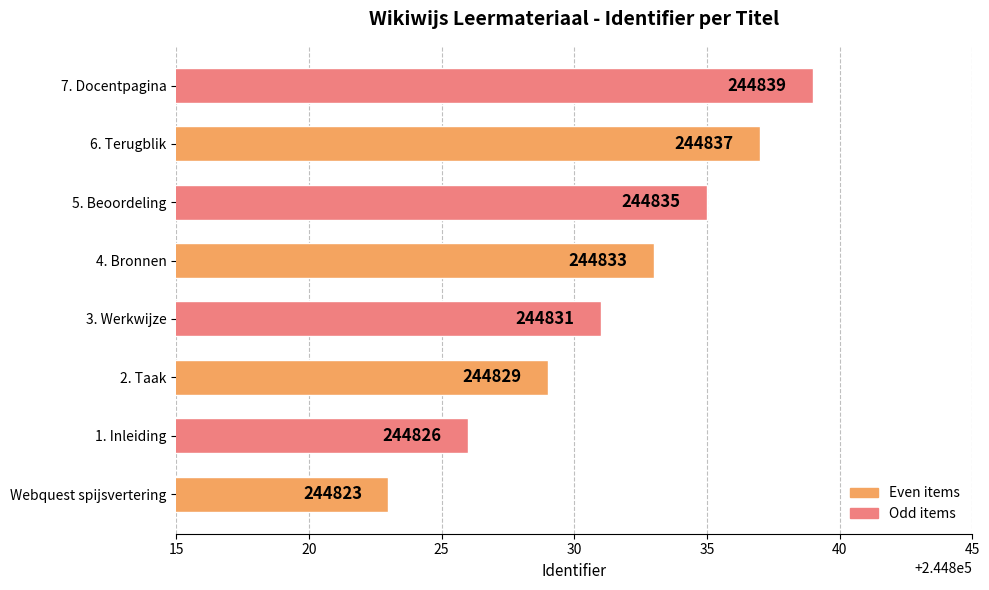

What is the minimum value shown in the chart?

244823